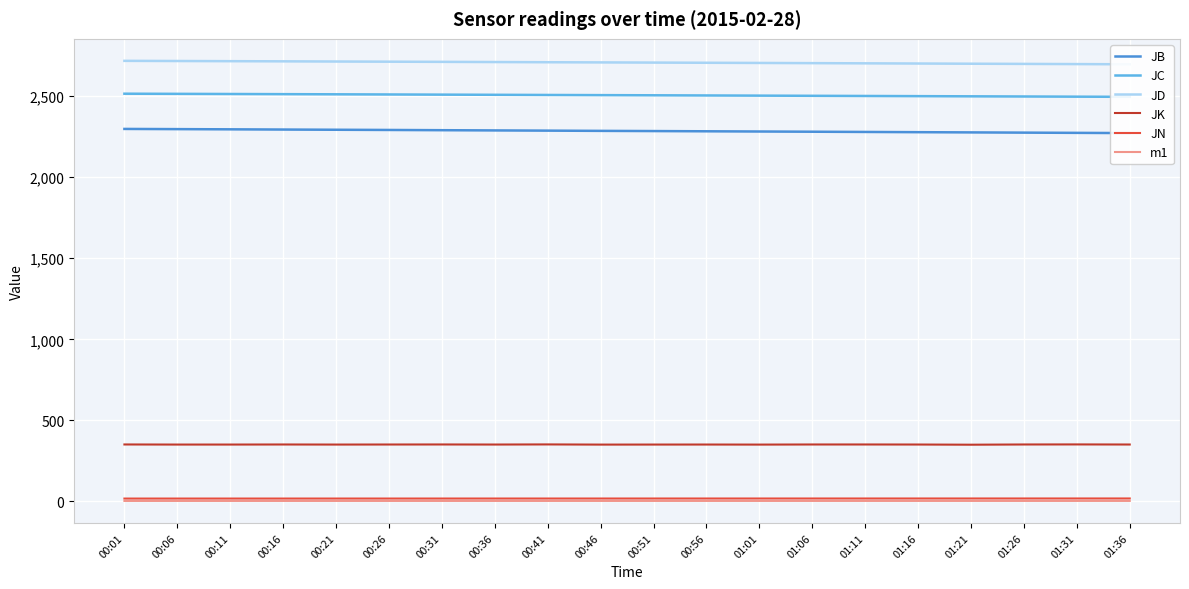

How many categories are shown in the chart?

20